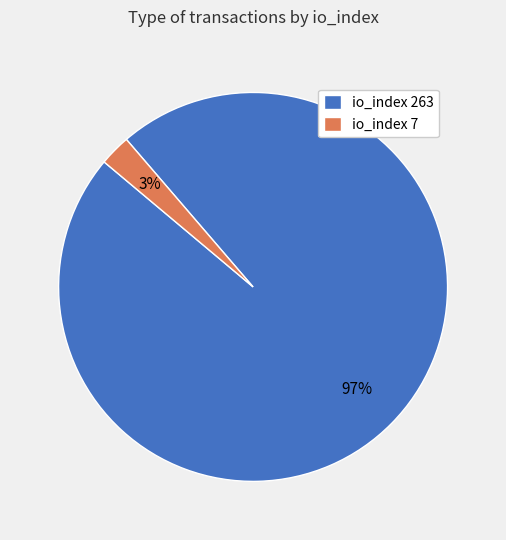

Between io_index 263 and io_index 7, which is larger?

io_index 263